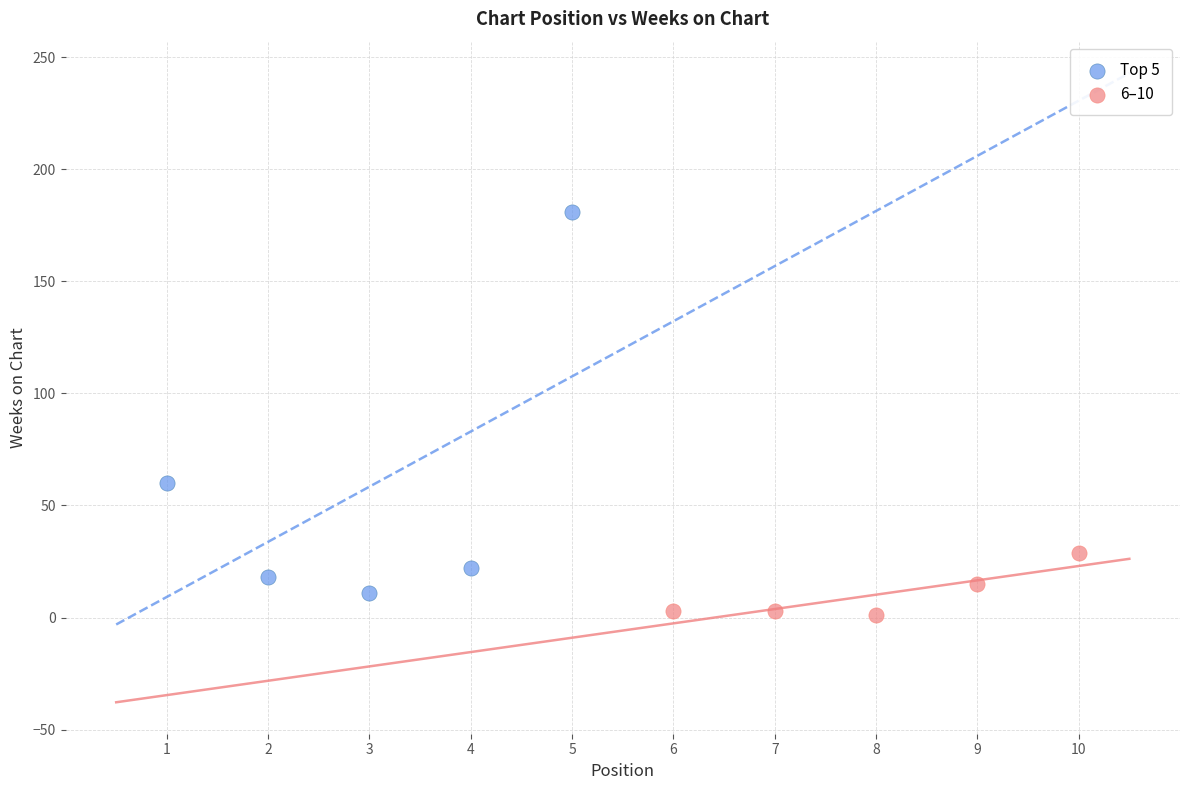

Which series contains the highest Y value?

Top 5